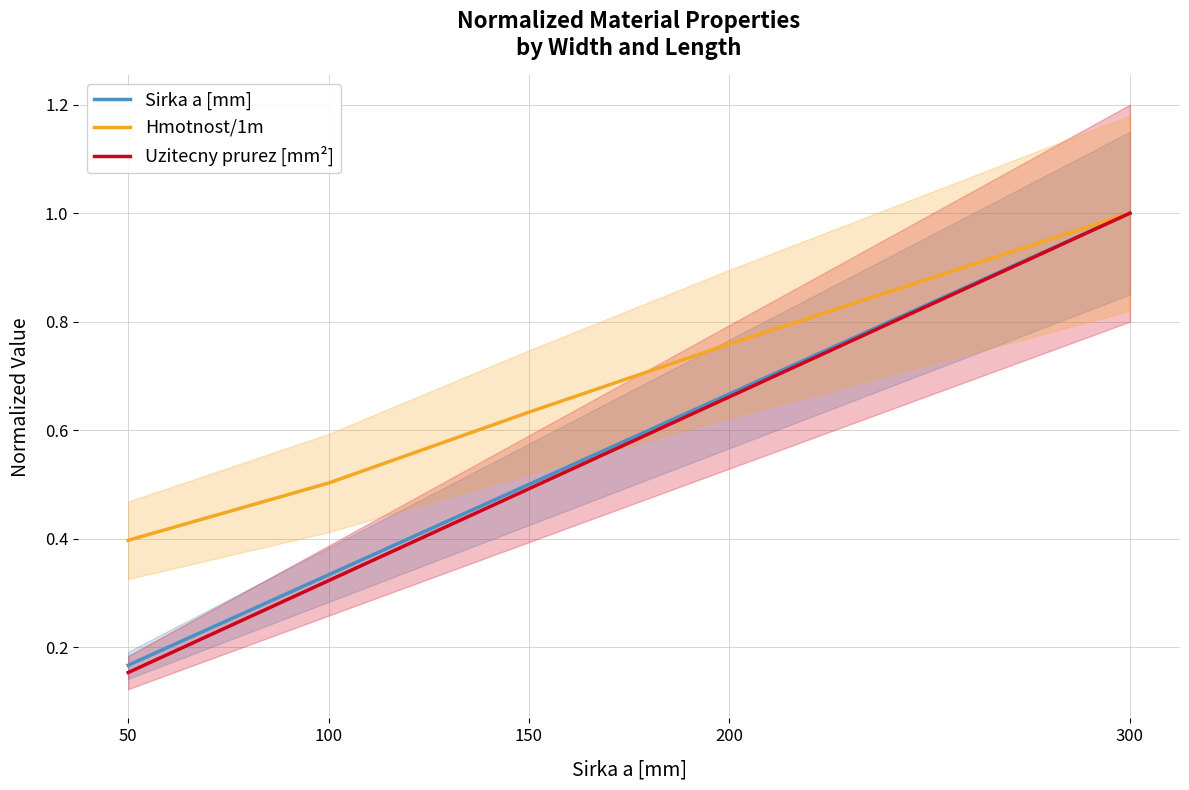

Count the Hmotnost/1m values in the range 0 to 1.

5